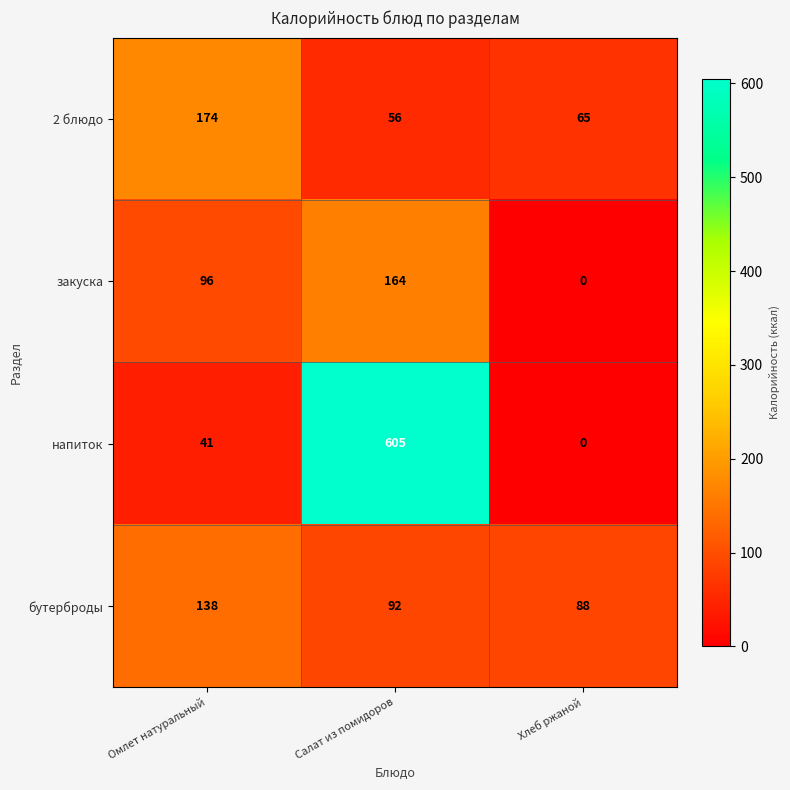

What is the average value of the закуска series?

87